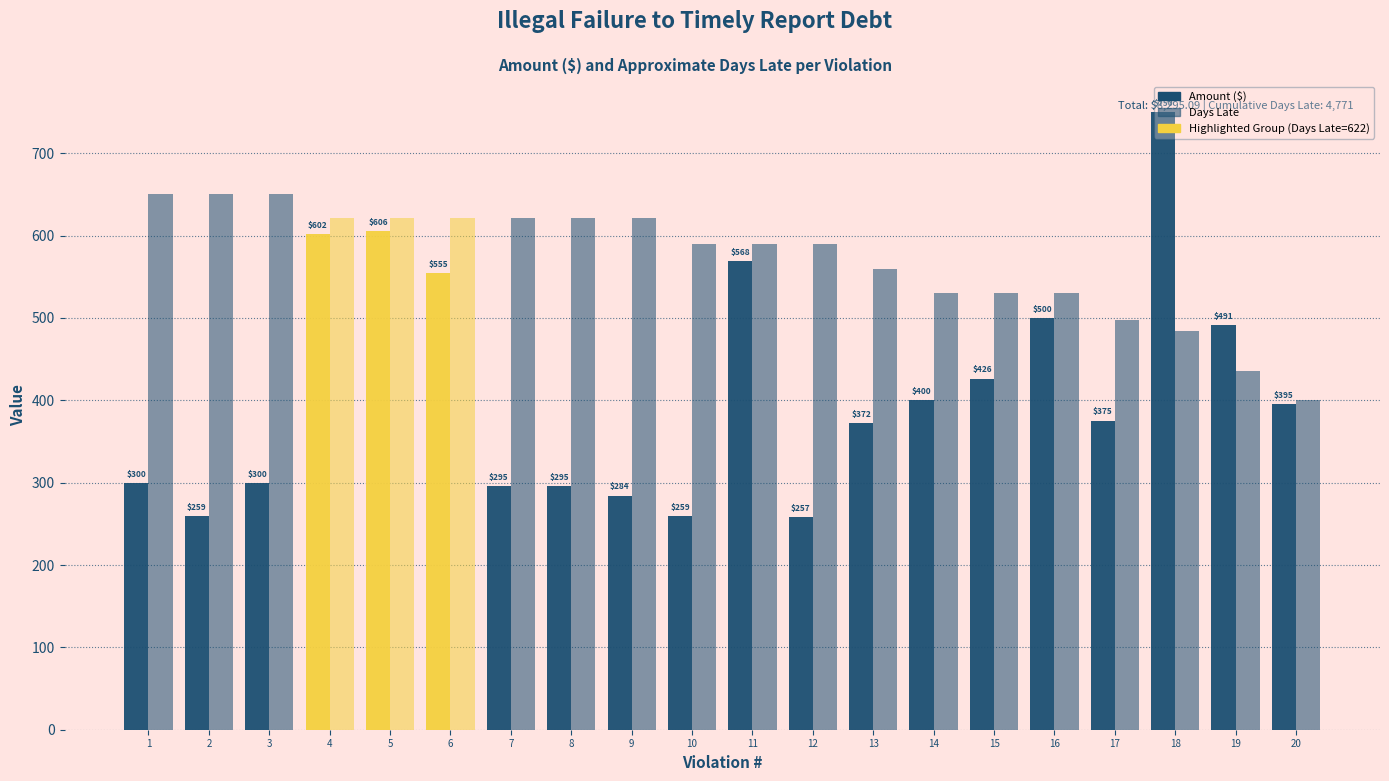

Reading left to right, extract all data points from this chart.

Amount ($): 300.0	259.0	300.0	602.0	606.0	555.0	295.9	295.9	284.3	259.0	568.9	257.9	372.8	400.0	426.4	500.0	375.4	750.3	491.2	395.1
Days Late: 651.0	651.0	651.0	622.0	622.0	622.0	622.0	622.0	622.0	590.0	590.0	590.0	560.0	530.0	530.0	530.0	498.0	484.0	436.0	400.0